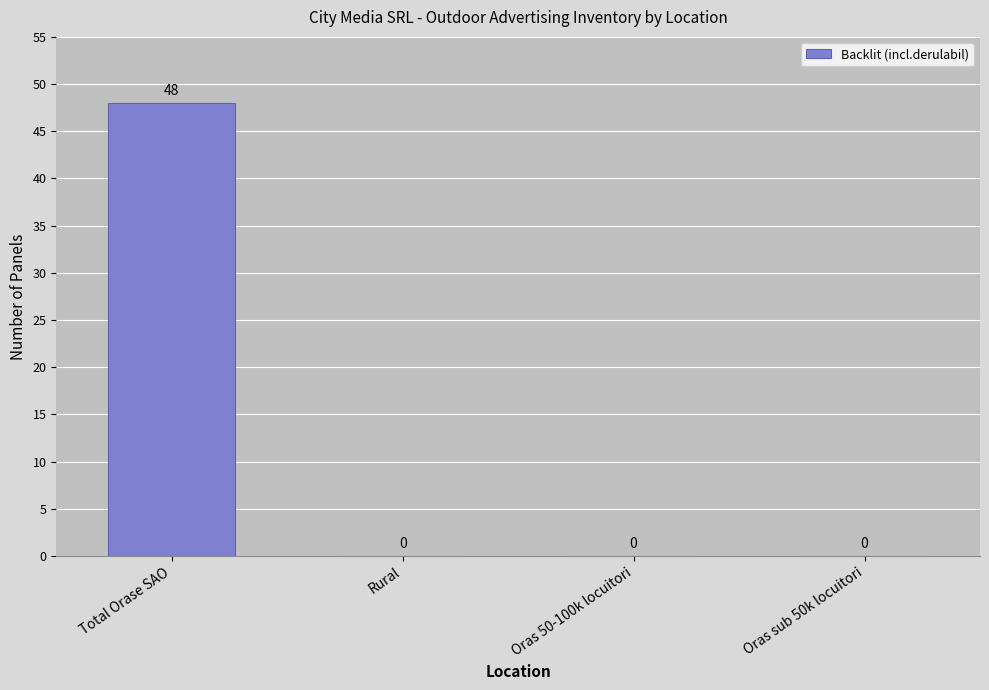

The chart shows a value of 71 at Total Orase SAO. True or false?

False